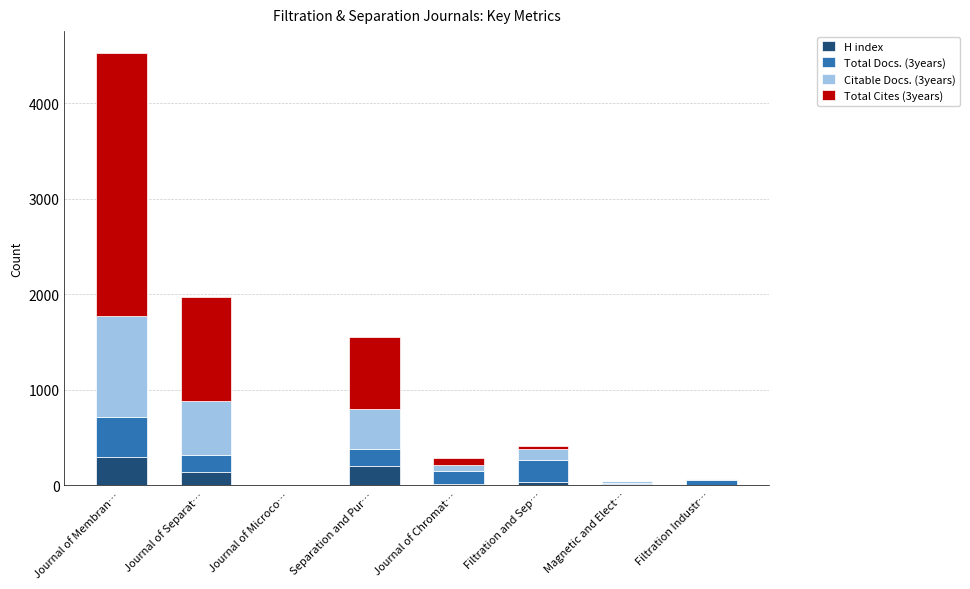

What is the maximum value for H index?

295